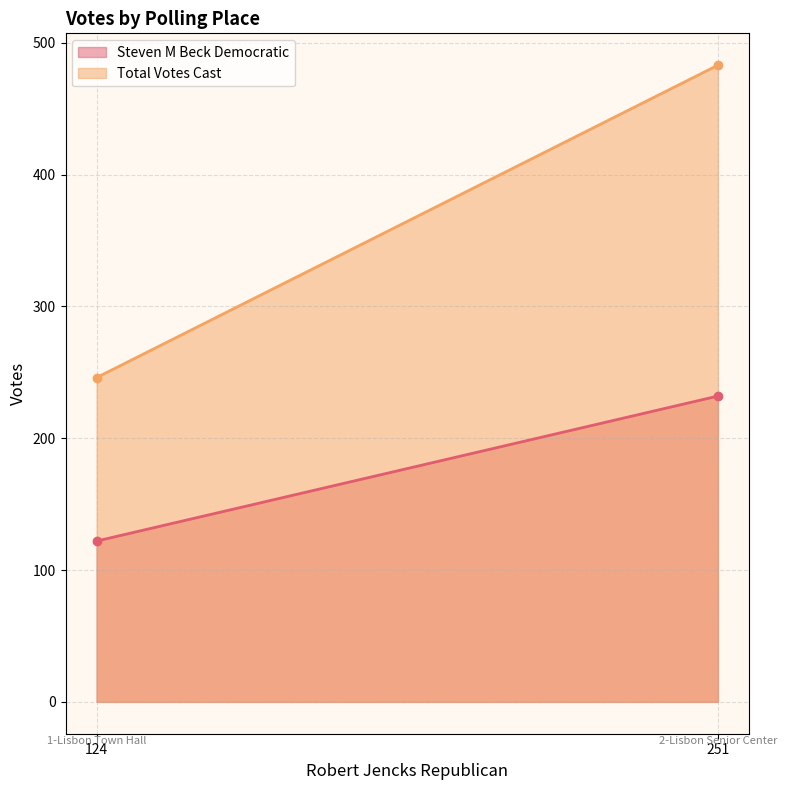

The value of Steven M Beck Democratic at 2-Lisbon Senior Center is 232. True or false?

True